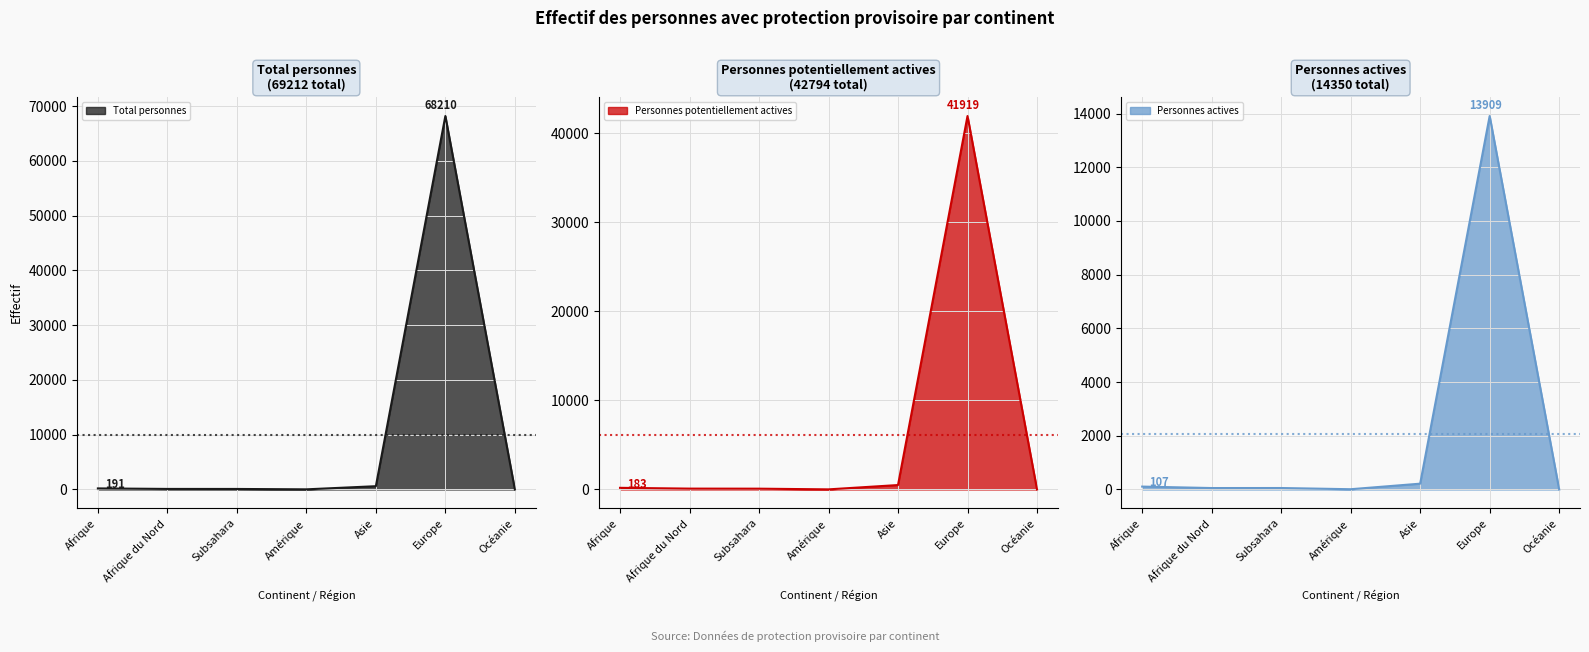

Reading right to left, transcribe all the data shown in this chart.

Total personnes: 2	68210	595	23	93	98	191
Personnes potentiellement actives: 2	41919	496	11	88	95	183
Personnes actives: 2	13909	216	9	54	53	107